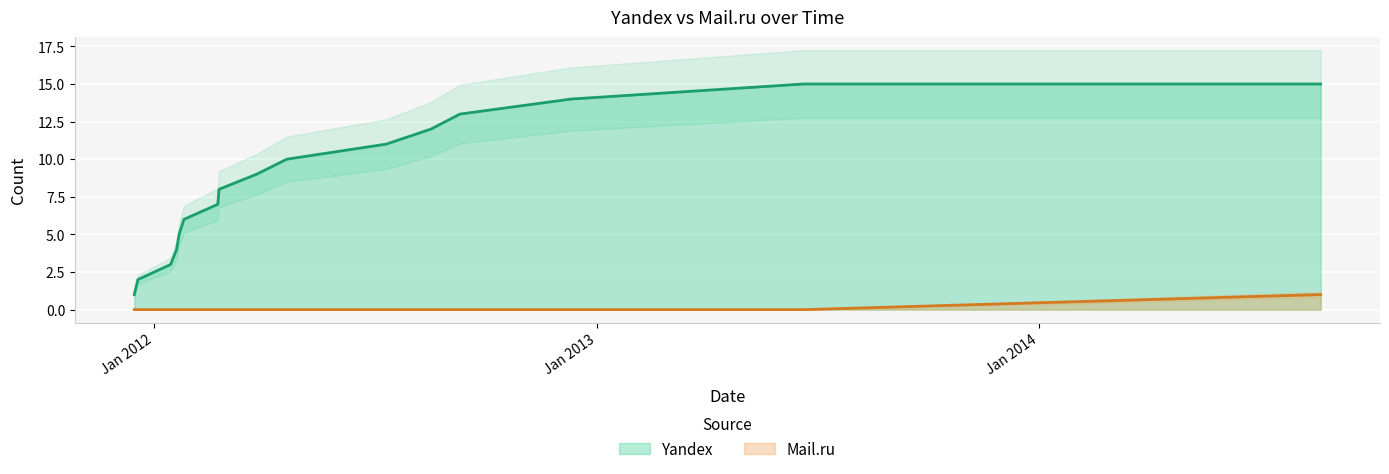

Rank the categories by value from highest to lowest.

2014-08-22, 2011-12-16, 2011-12-19, 2012-01-15, 2012-01-20, 2012-01-22, 2012-01-26, 2012-02-23, 2012-02-24, 2012-03-26, 2012-04-20, 2012-07-11, 2012-08-17, 2012-09-10, 2012-12-11, 2013-06-21